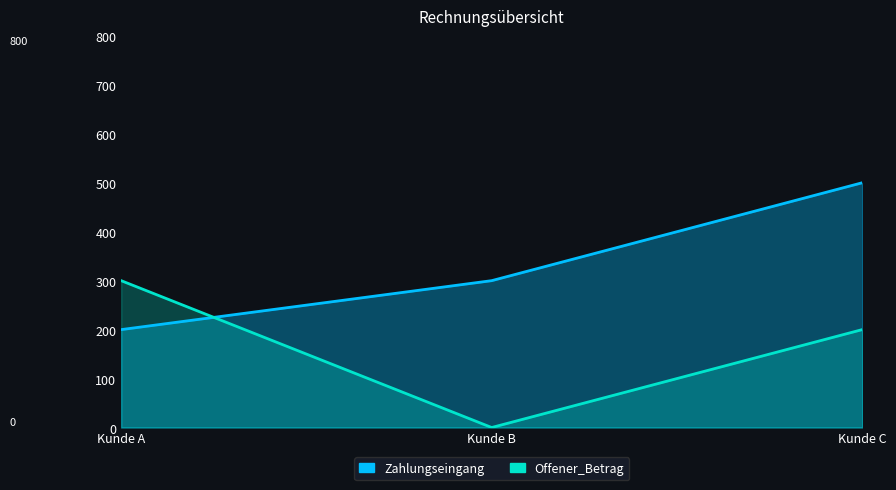

How many distinct data groups are displayed?

2